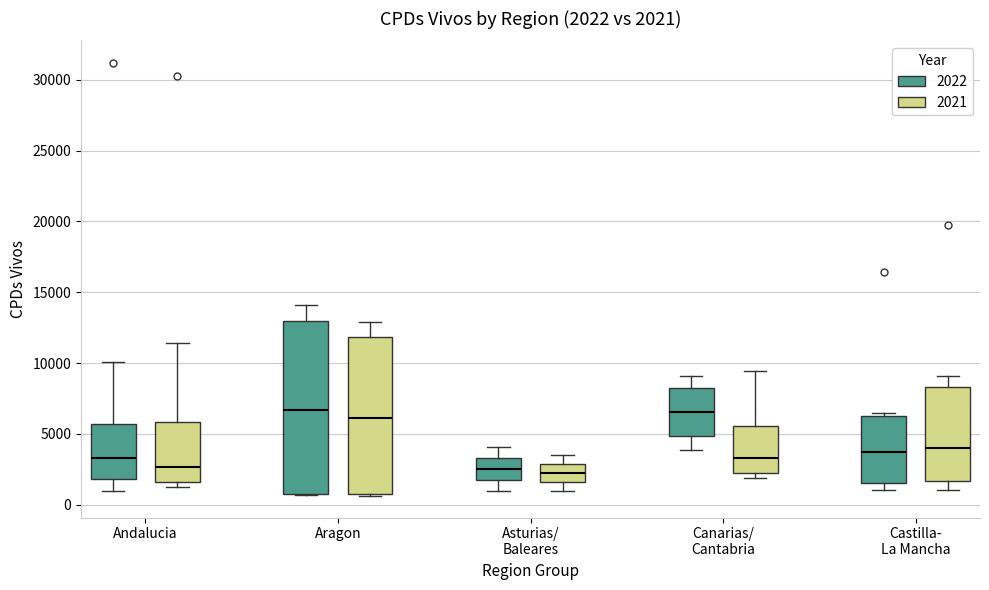

Which box is the tallest, from its lower edge to its upper edge?

Aragon (2022)